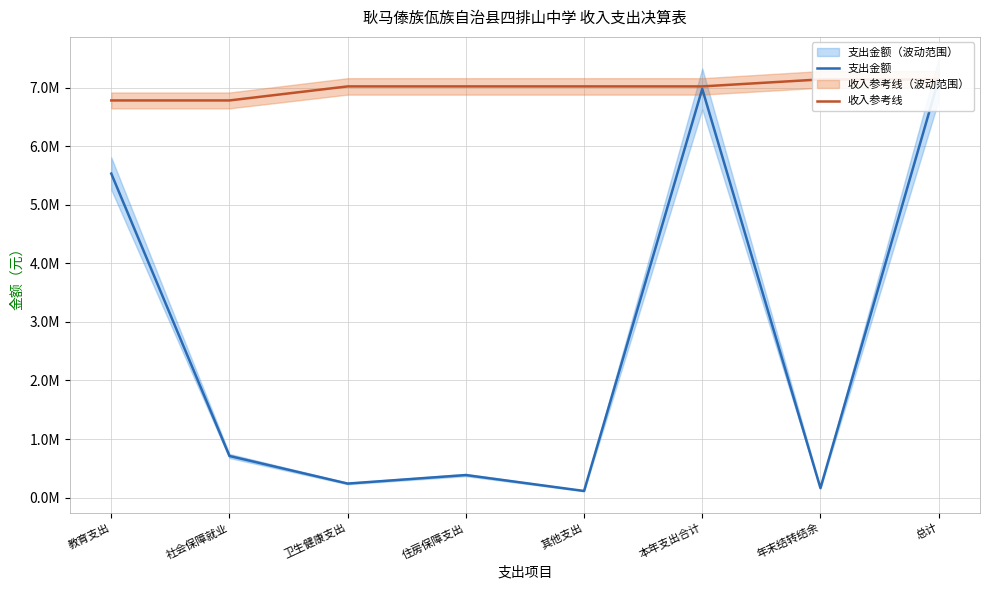

True or false: 收入参考线 and 支出金额 intersect in this chart.

False